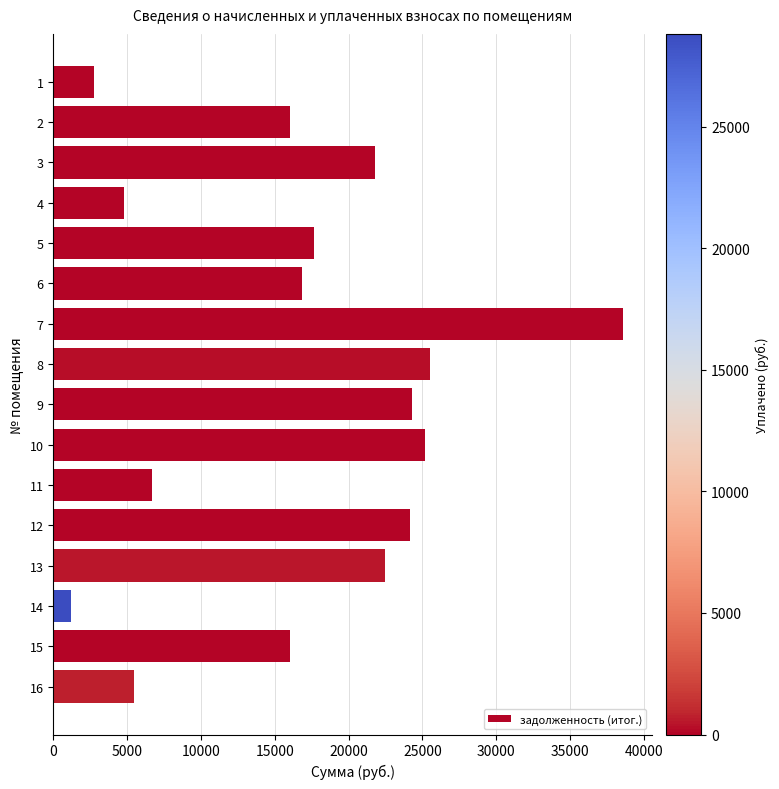

What is the ratio of the value at 9 to the value at 12?

1.0